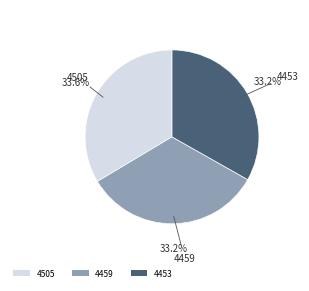

Count the number of slices in the pie.

3